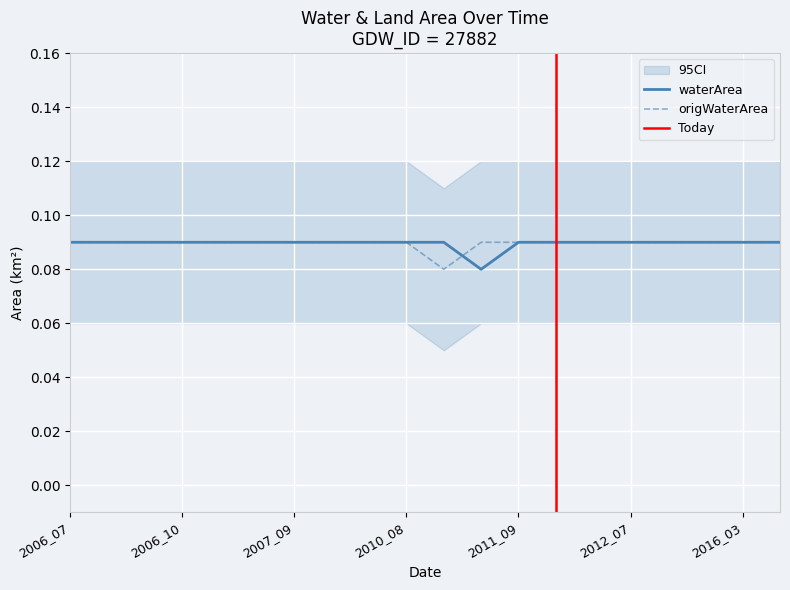

At 2010_06, list the series in order from largest to smallest.

waterArea, origWaterArea